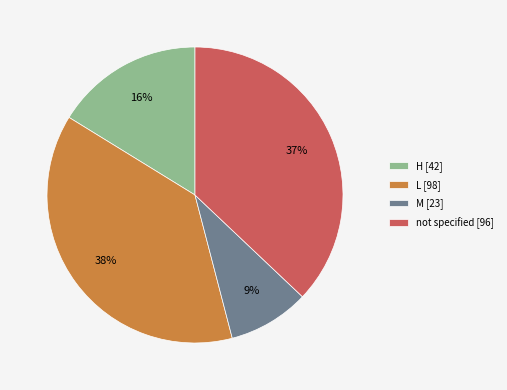

Combined, do L [98] and not specified [96] account for over 50%?

Yes